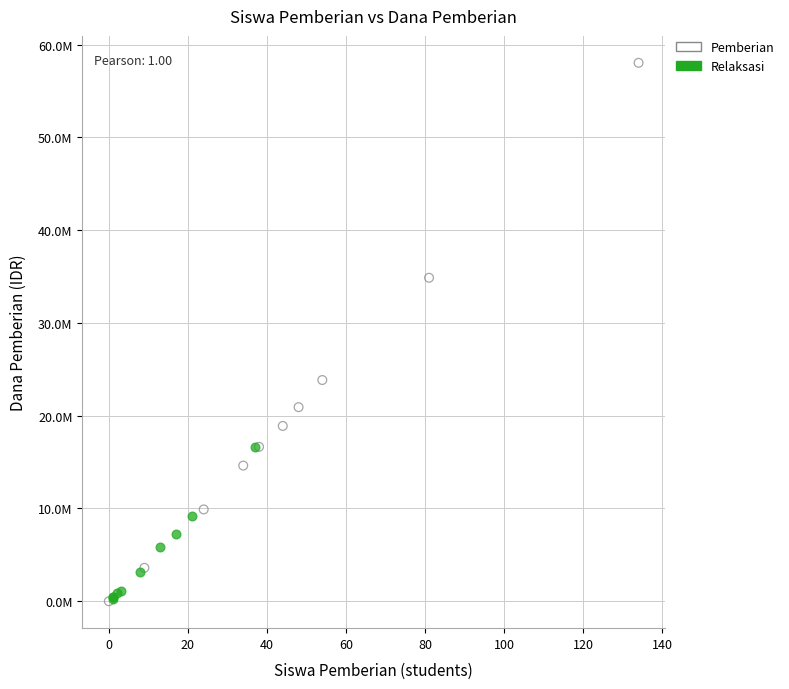

What are all the series names shown in the legend?

Pemberian, Relaksasi